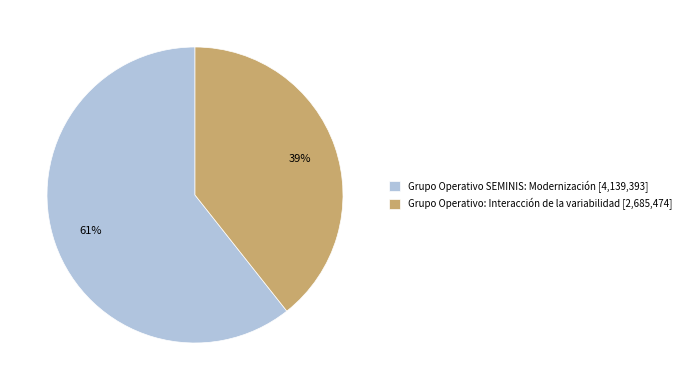

Is there any slice that represents more than half of the pie?

Yes